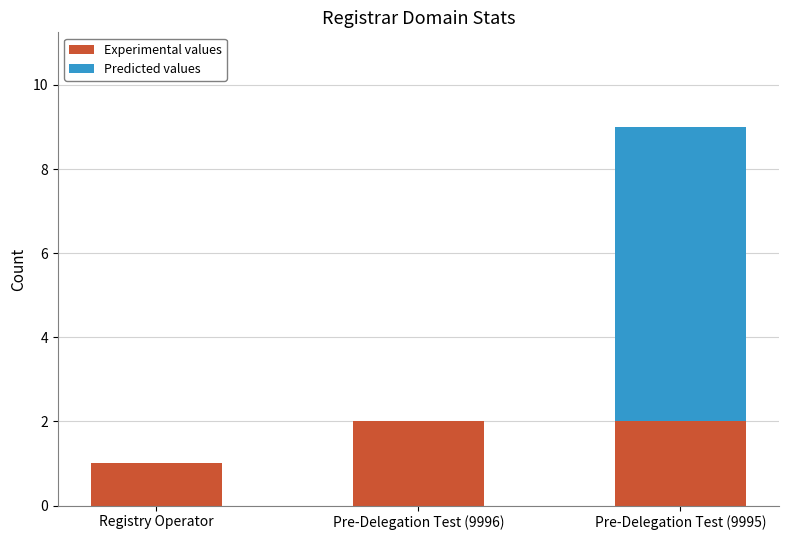

The value of Experimental values at Pre-Delegation Test (9995) is 3. True or false?

False